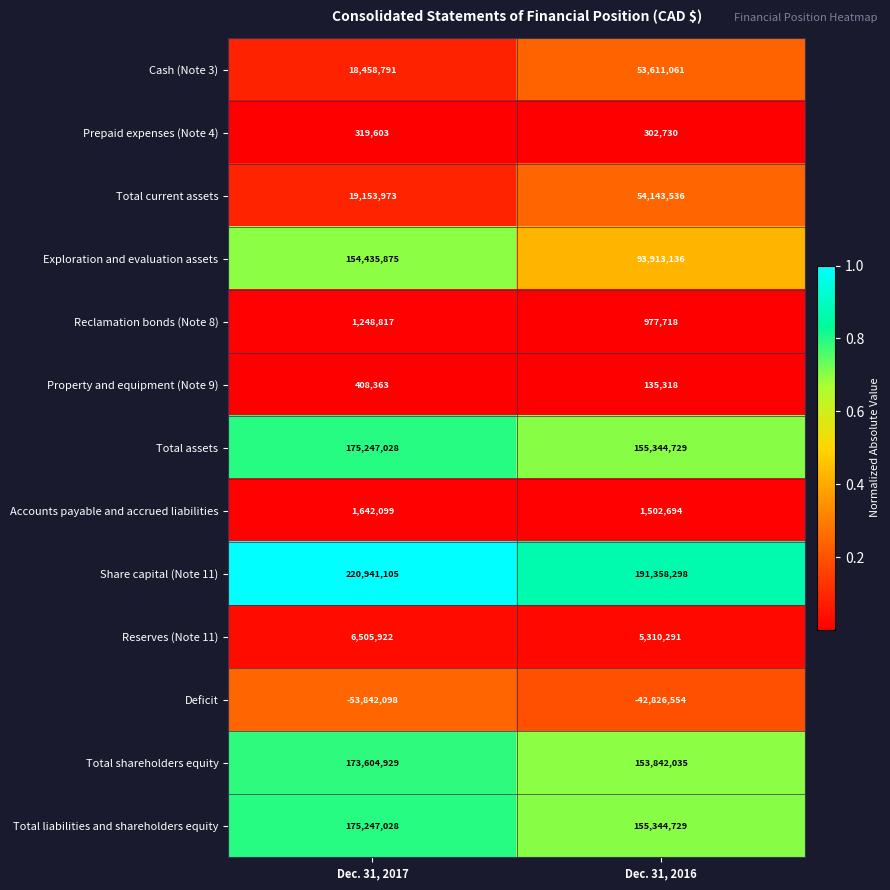

True or false: Reclamation bonds (Note 8) has a value of 1248817 at Dec. 31, 2017.

True